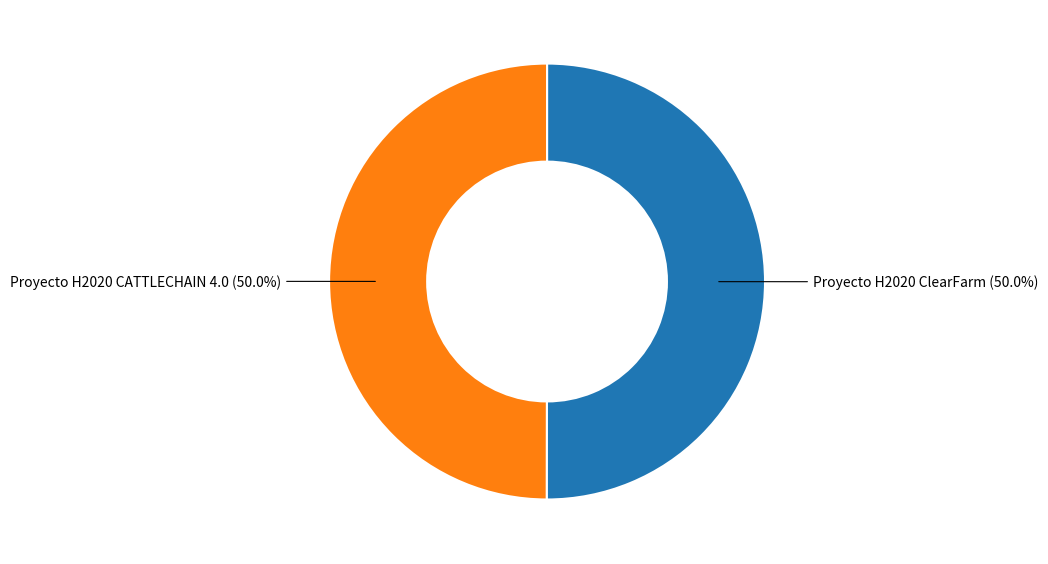

How many slices are in this pie chart?

2